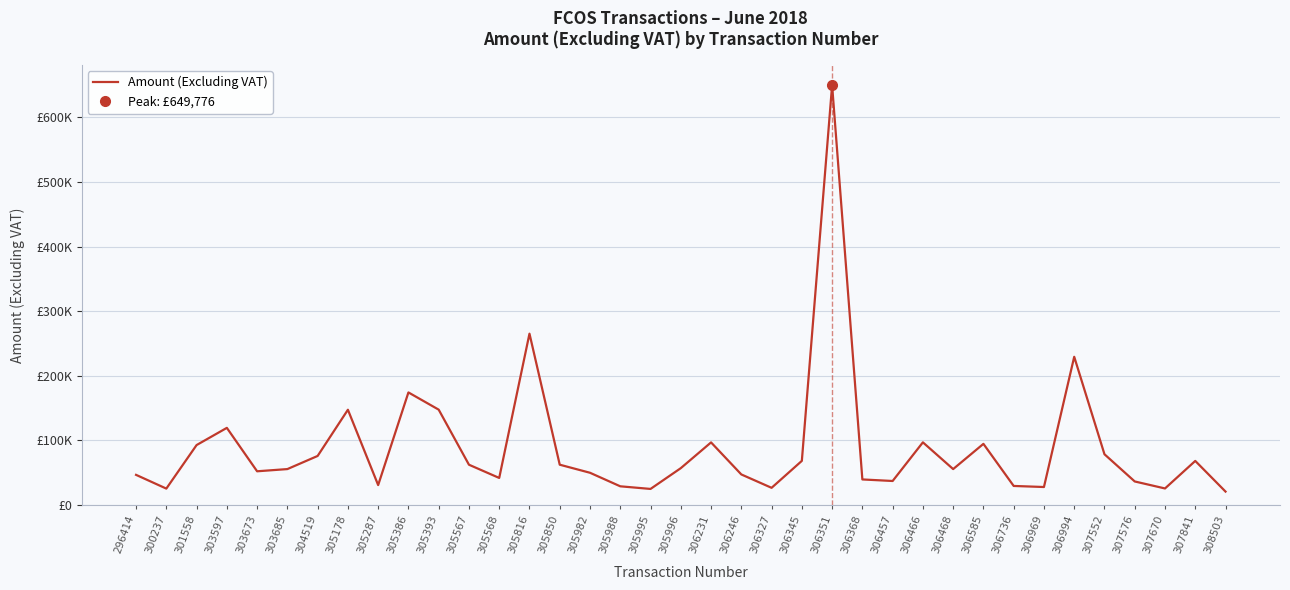

Is it true that the value at 305393 is 147682.0?

True